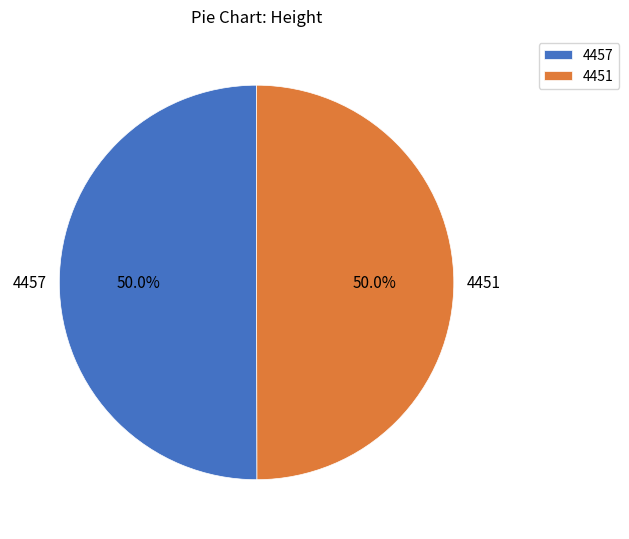

To the nearest percent, what is the combined percentage of 4451 and 4457?

100%